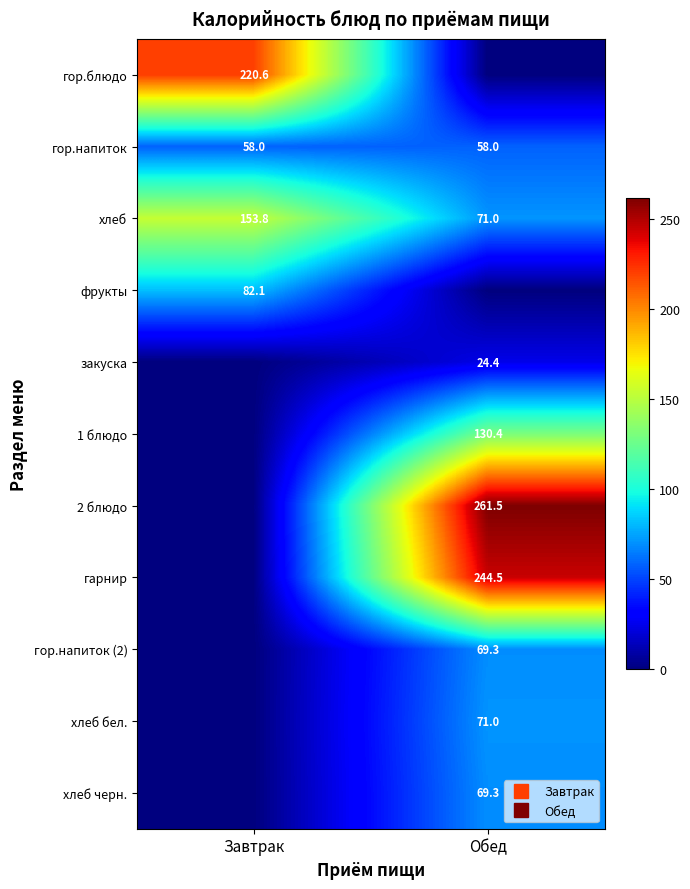

What is the difference between the highest and lowest values at Завтрак?

220.6